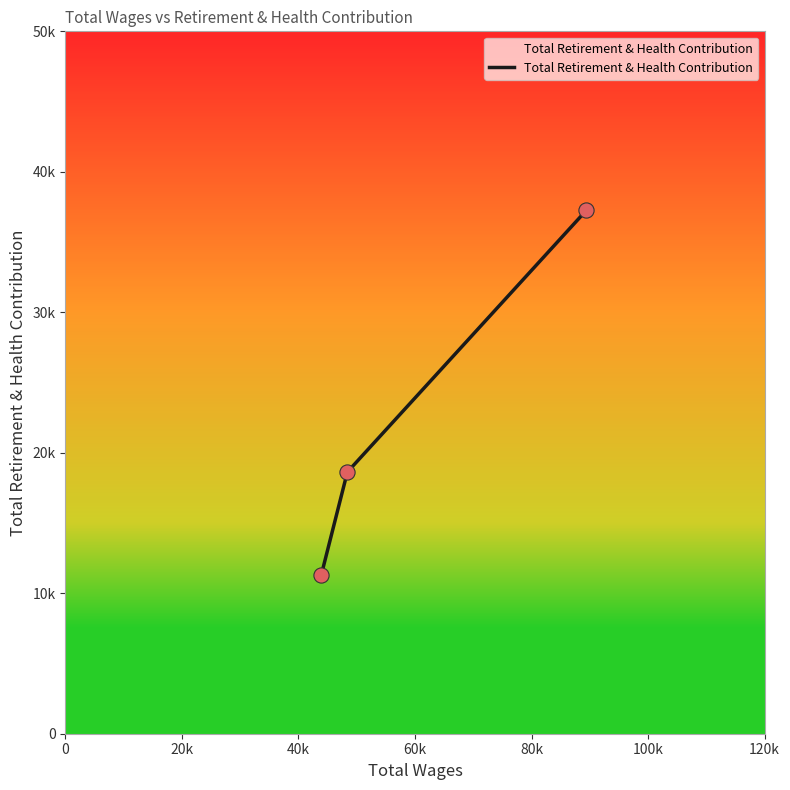

What is the change in value from 89416.0 to 48394.0?

-18631